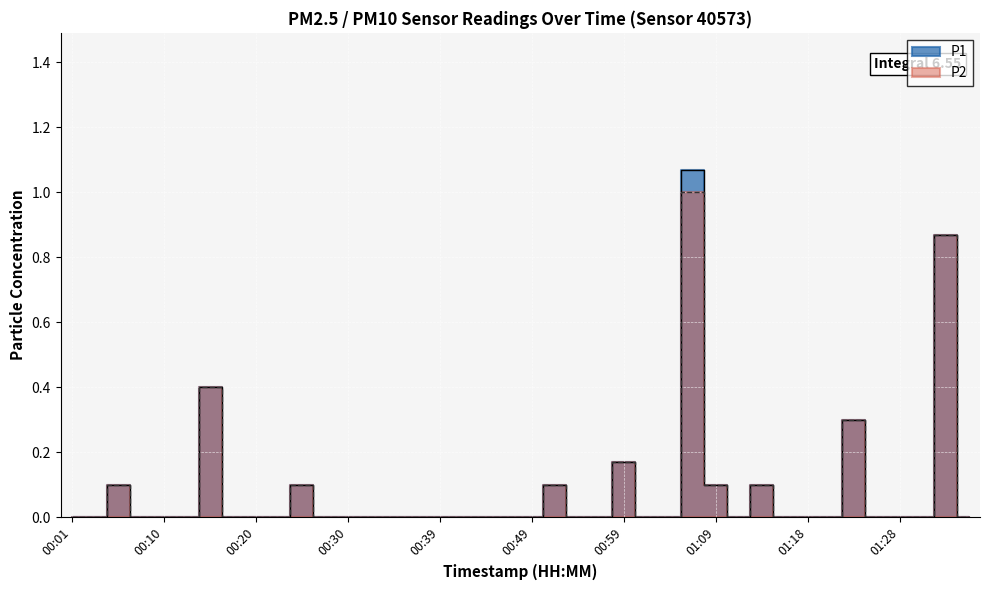

Which has a higher value, 00:22 or 00:06?

00:06